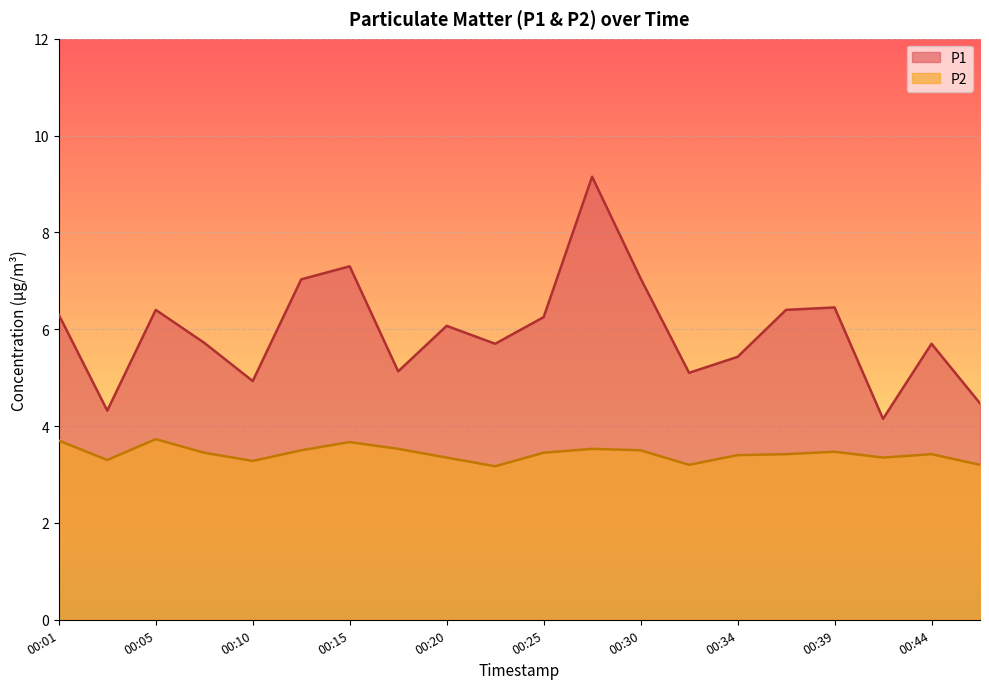

True or false: P1 and P2 cross at least once.

False